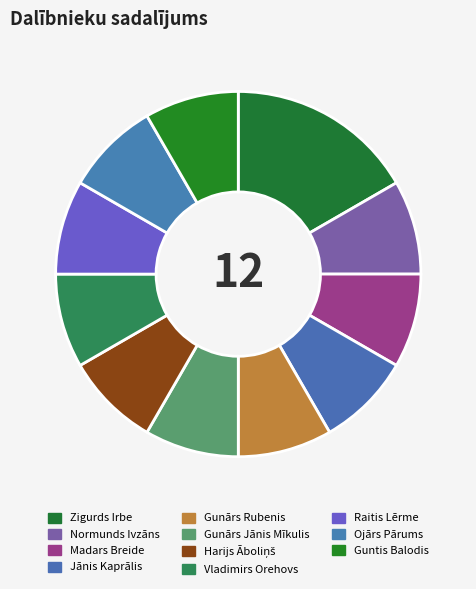

How many slices are in this pie chart?

11